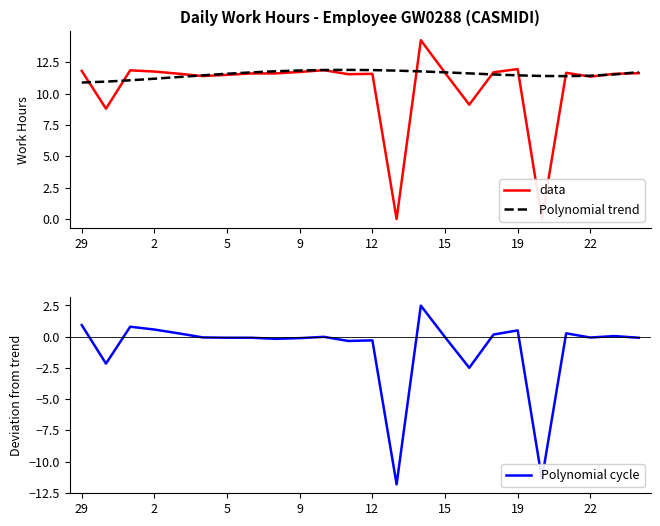

What is the maximum value for data?

14.2